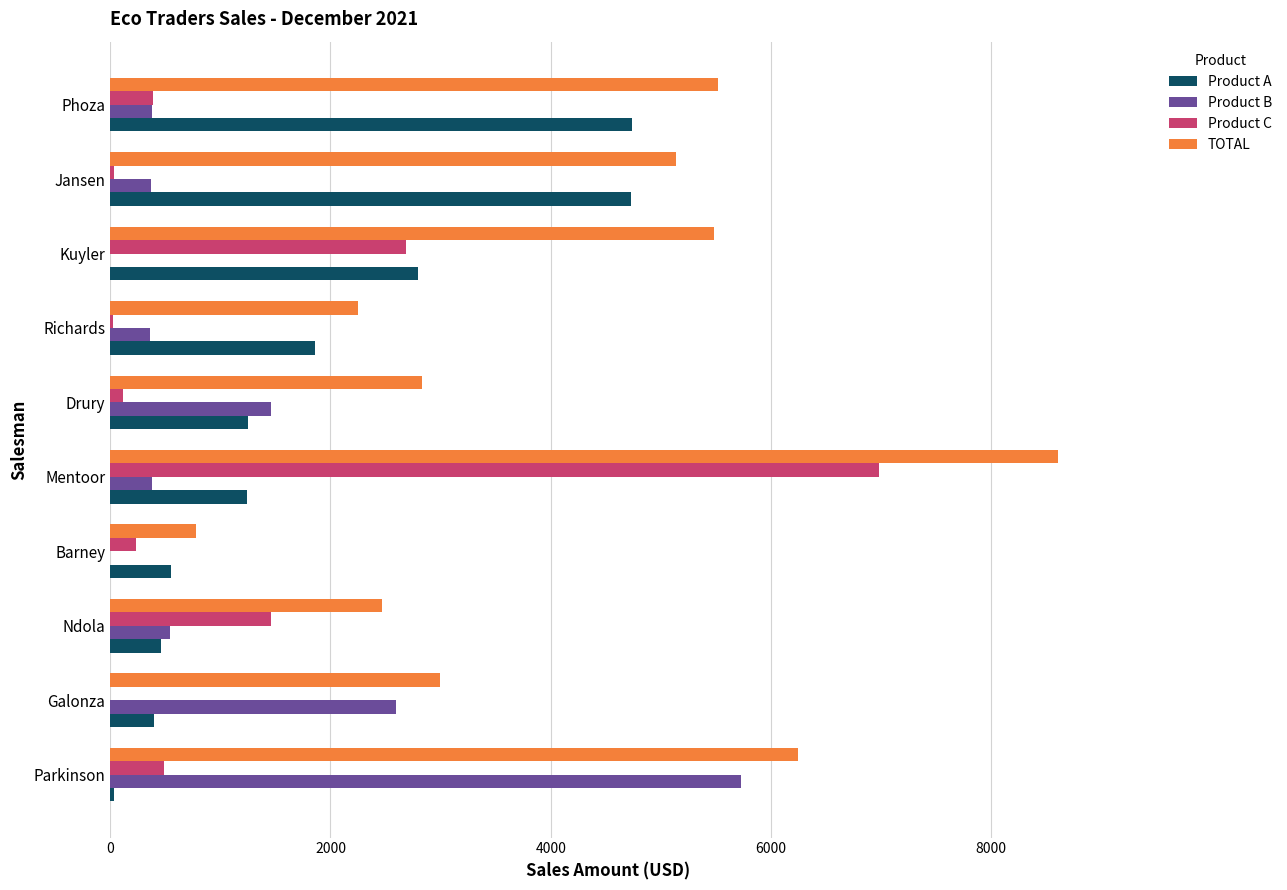

True or false: TOTAL has a value of 8606.8 at Mentoor.

True